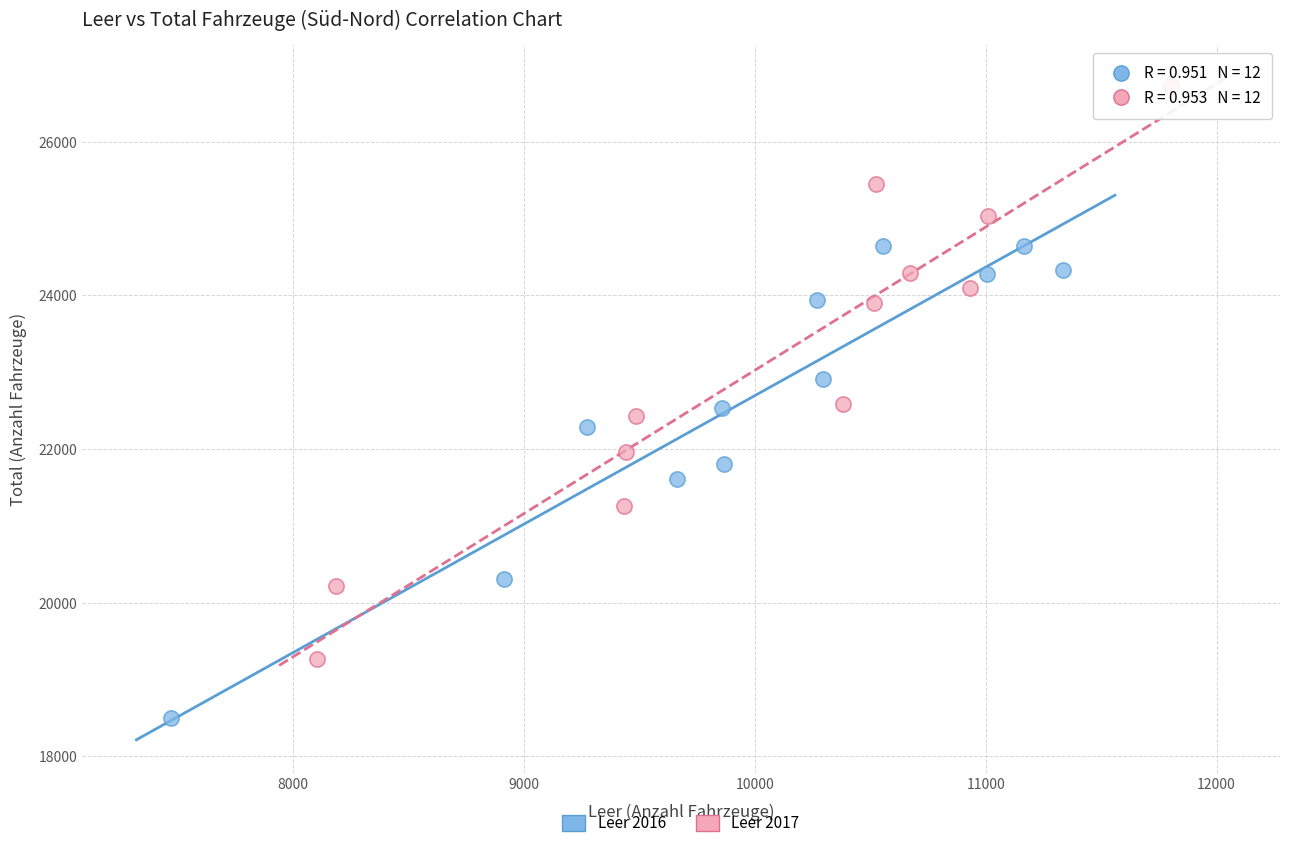

Which series contains the highest Y value?

Leer 2017